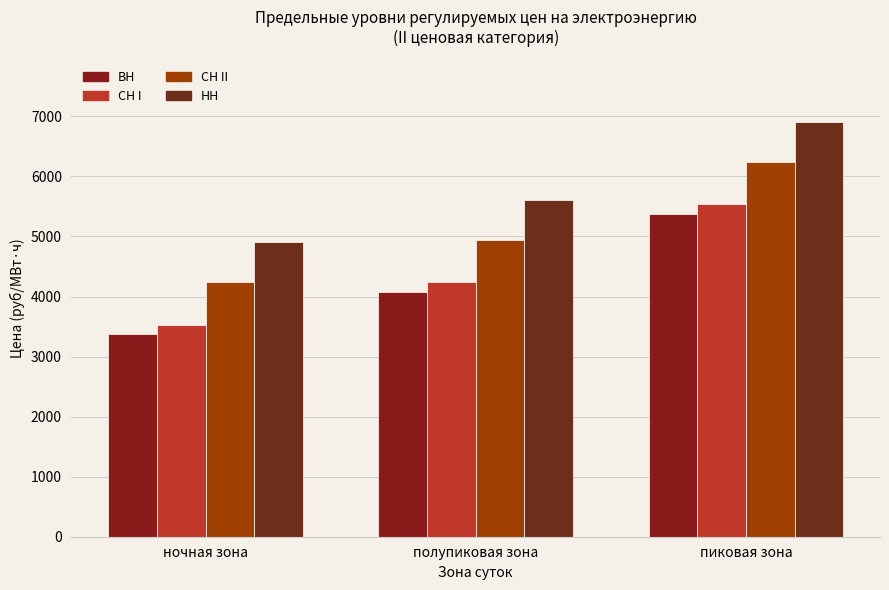

At which category is the sum across all series the highest?

пиковая зона